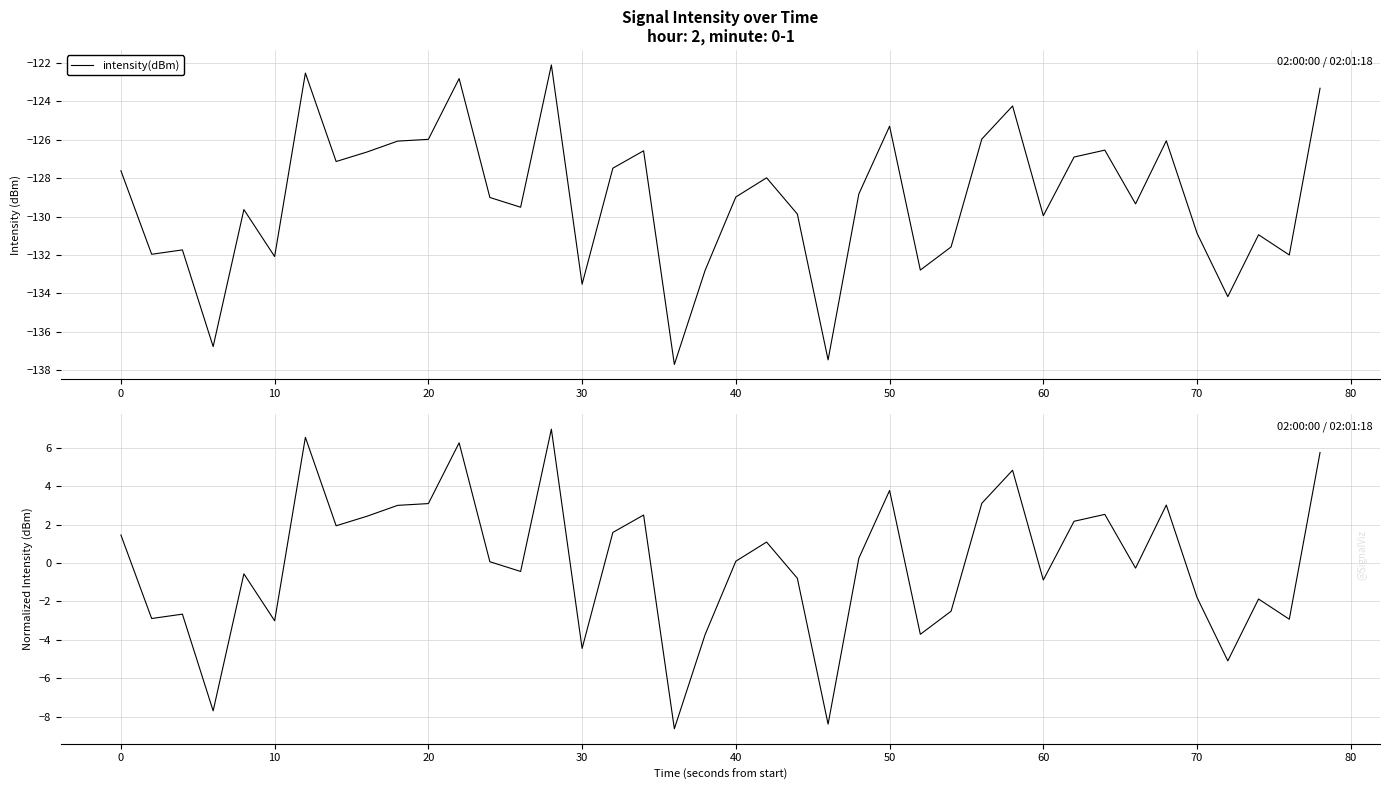

Rank the series by their maximum value, from lowest to highest.

intensity(dBm), intensity(dBm) (normalized)